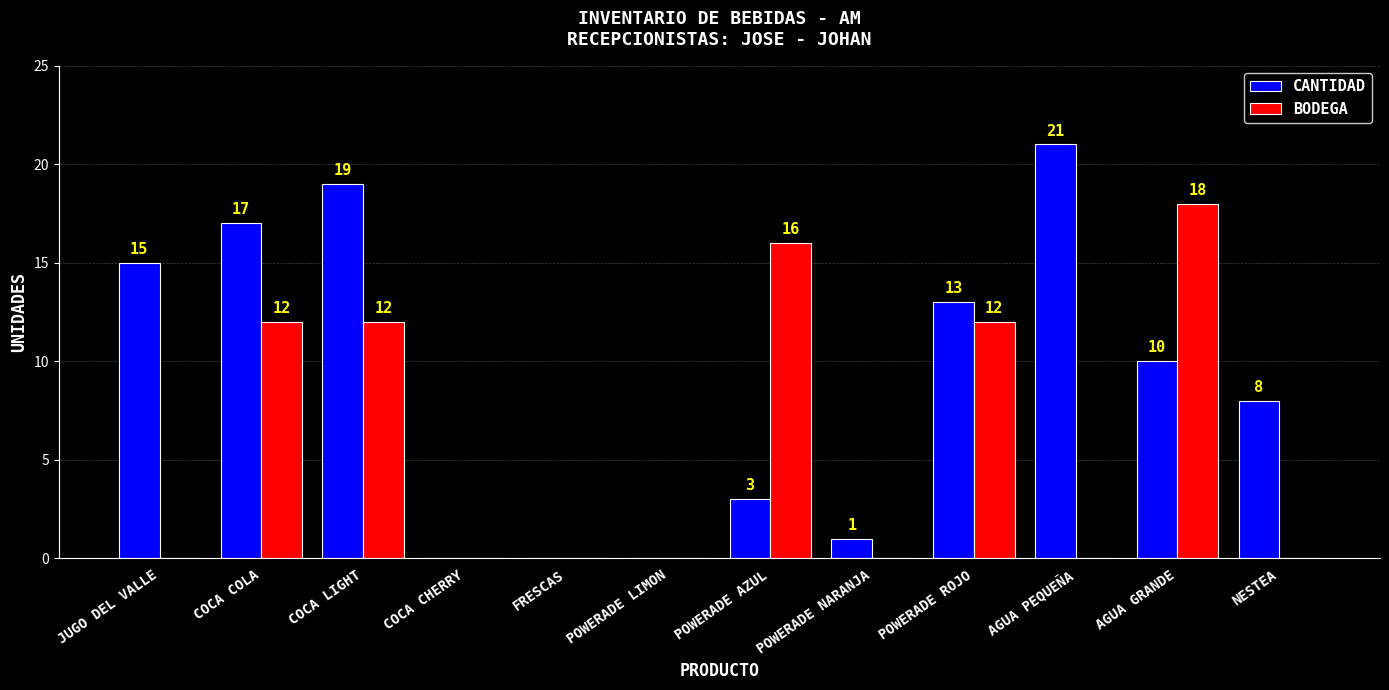

What is the spread (max minus min) of values at COCA COLA?

5